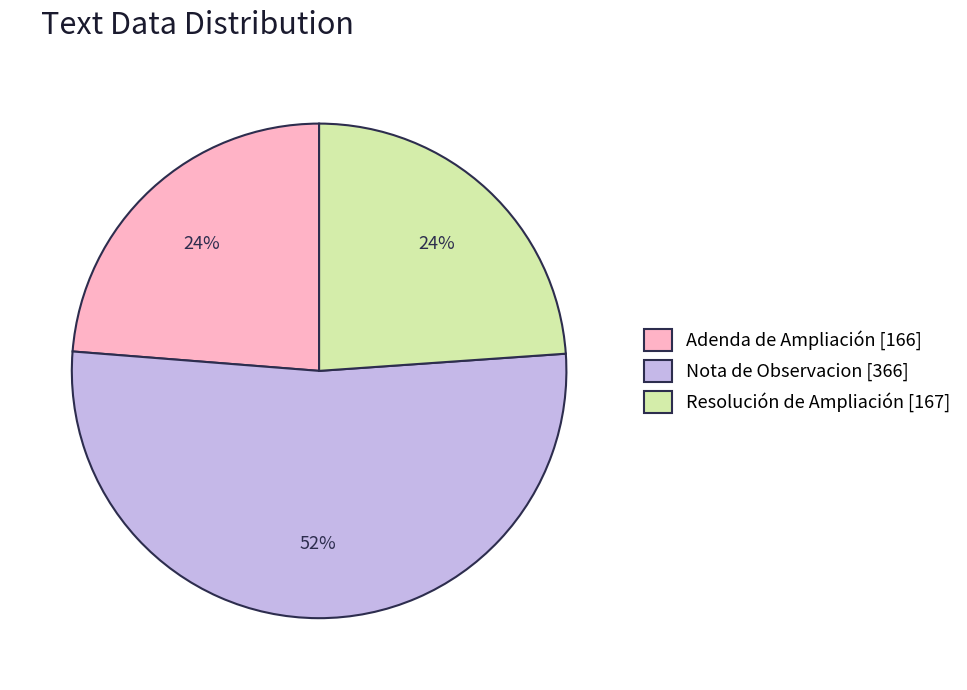

True or false: Nota de Observacion [366] accounts for 52% of the total.

True